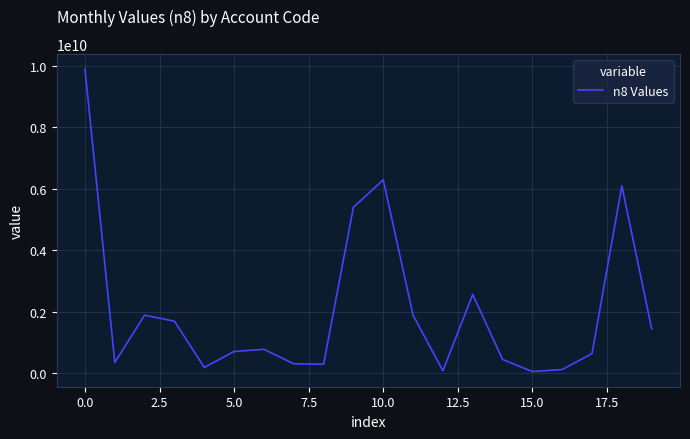

What is the greatest value displayed?

9890683200